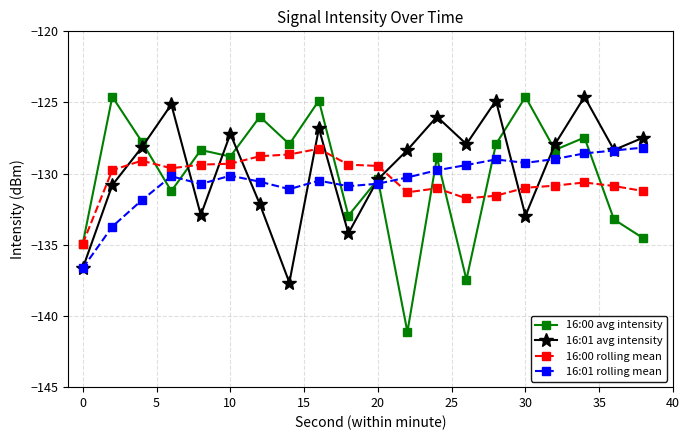

Which series has the widest spread of values?

16:00 avg intensity